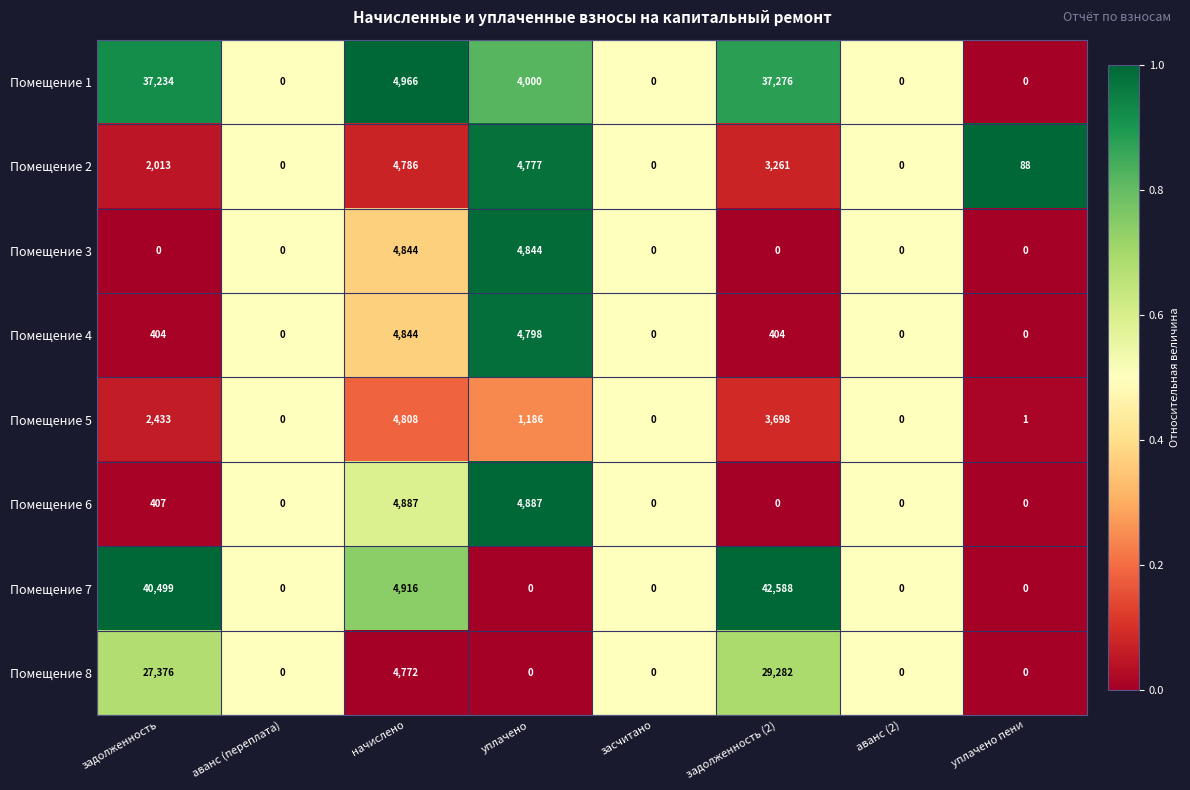

What is the greatest value displayed?

42588